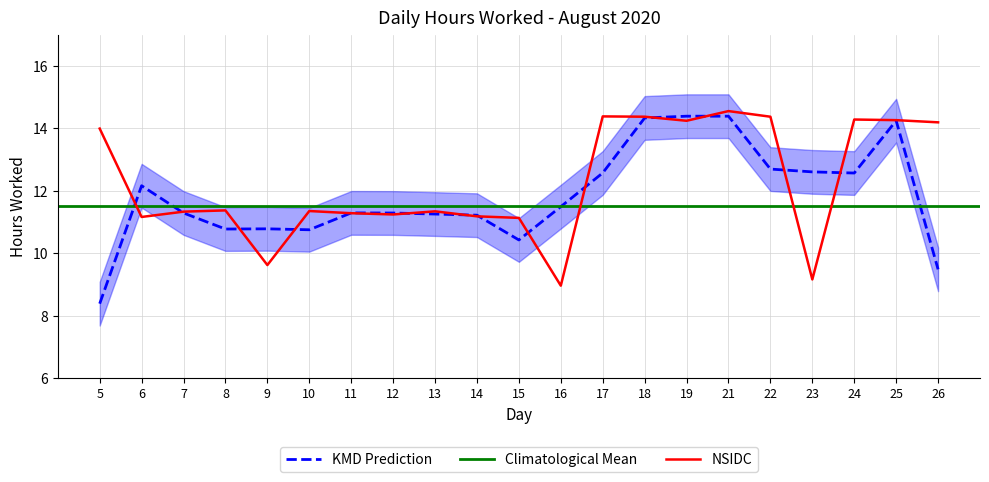

Between 19 and 23, which is larger?

19